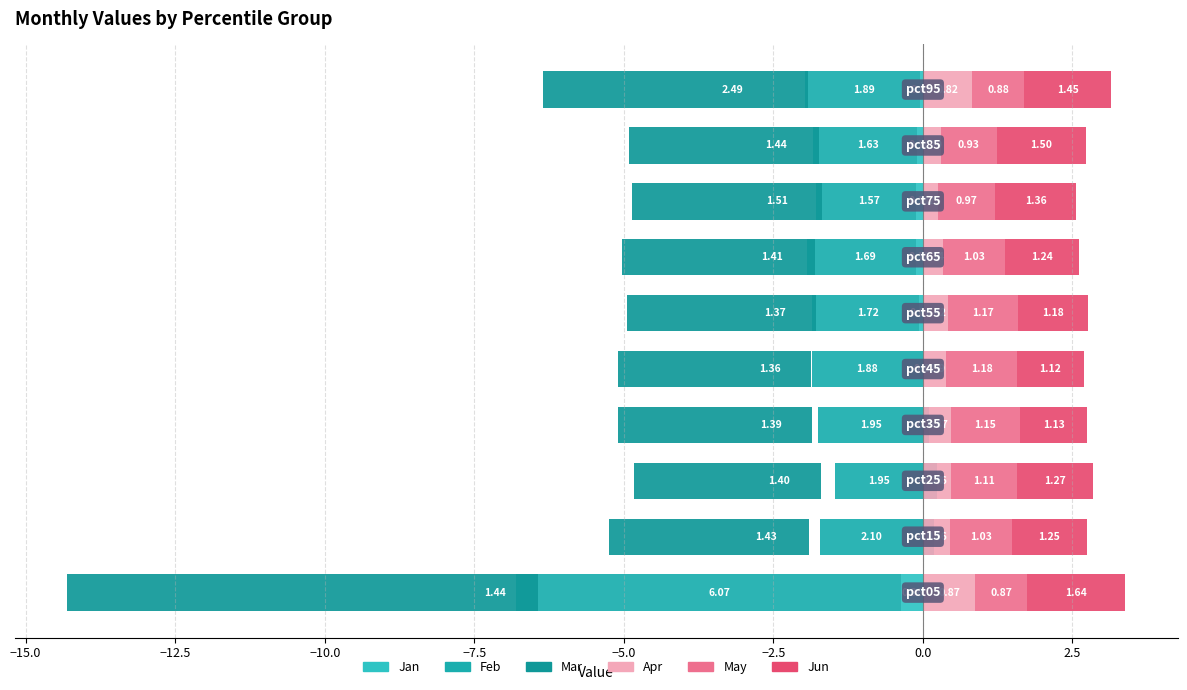

How many data points does each series have?

10